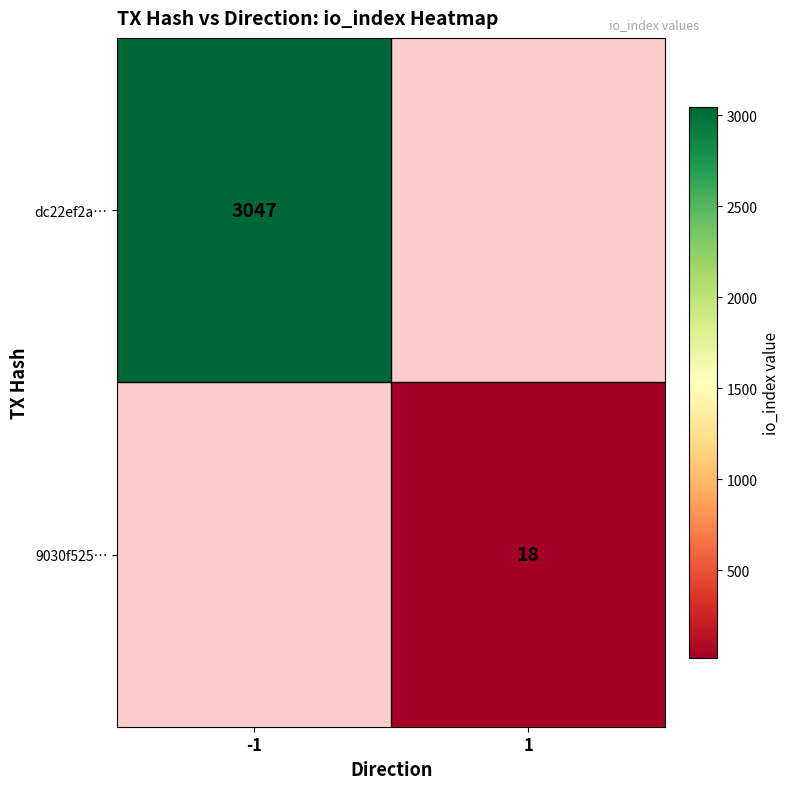

The value of 9030f525… at 1 is 18. True or false?

True